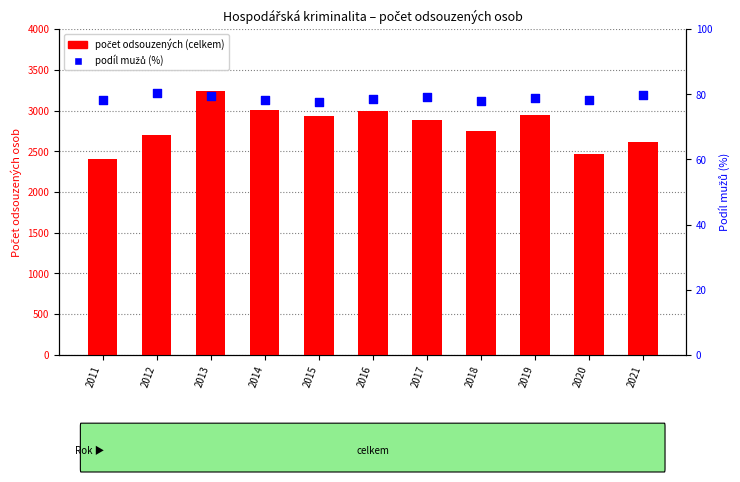

Which series has the largest Y range (max minus min)?

počet odsouzených (celkem)